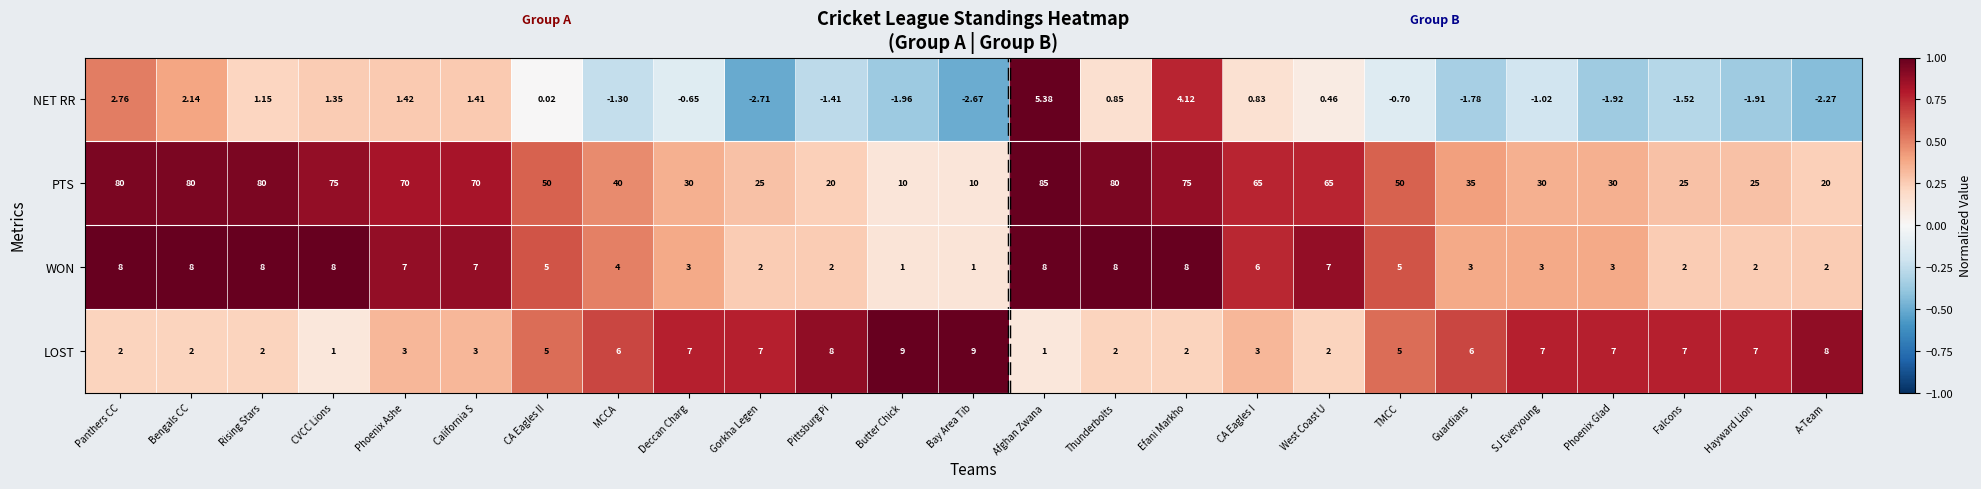

Is the value of LOST at Efani Markho greater than the value of PTS at Pittsburg Pi?

No